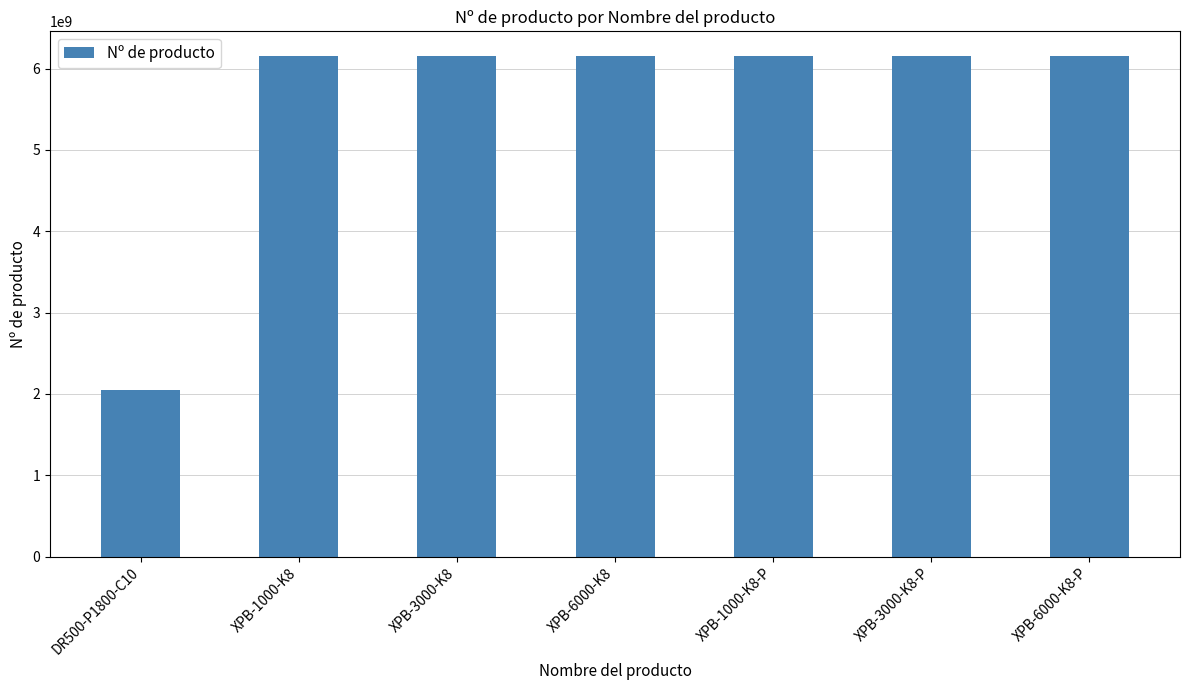

What is the average value?

5566007759